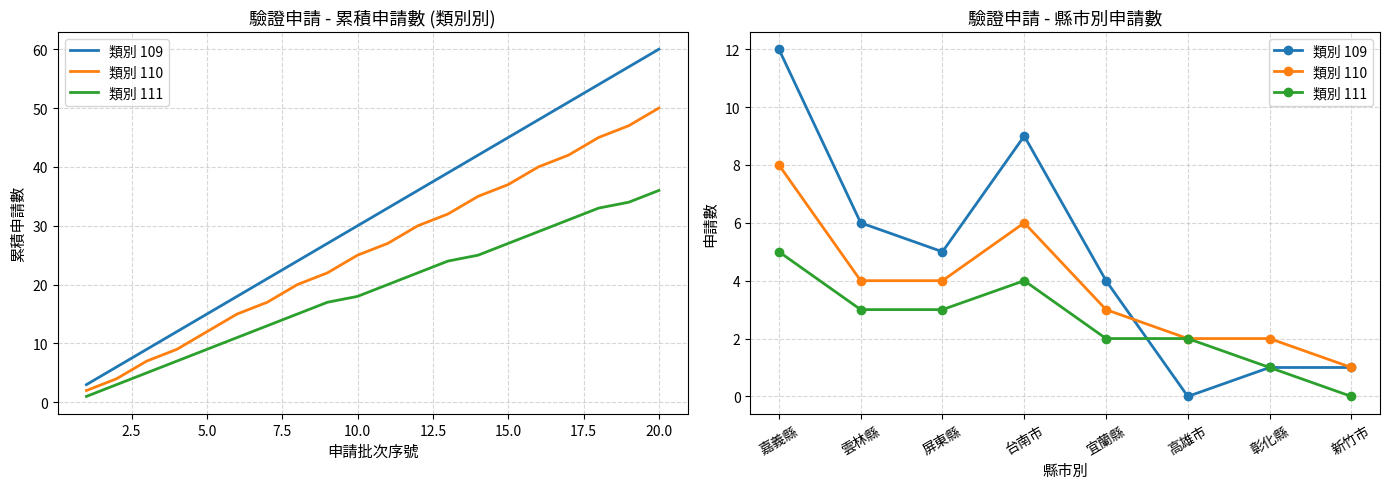

Reading left to right, transcribe all the data shown in this chart.

類別 109: 12	6	5	9	4	0	1	1
類別 110: 8	4	4	6	3	2	2	1
類別 111: 5	3	3	4	2	2	1	0